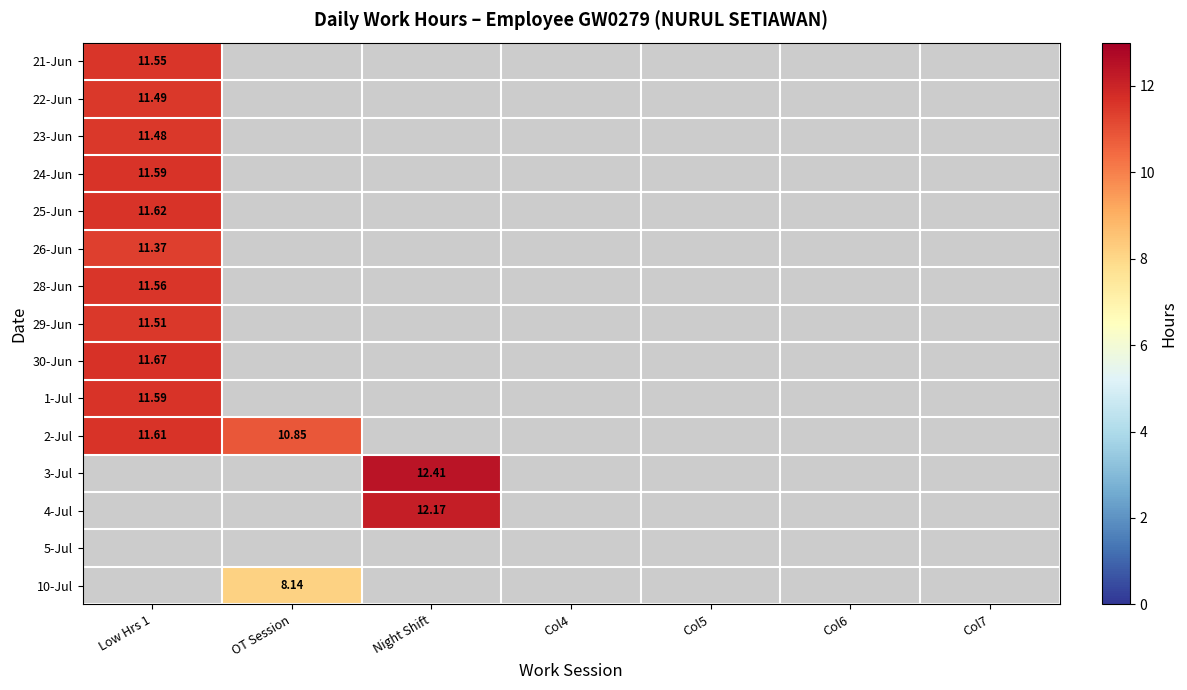

Is the value of 1-Jul at Night Shift greater than the value of 26-Jun at Col4?

No